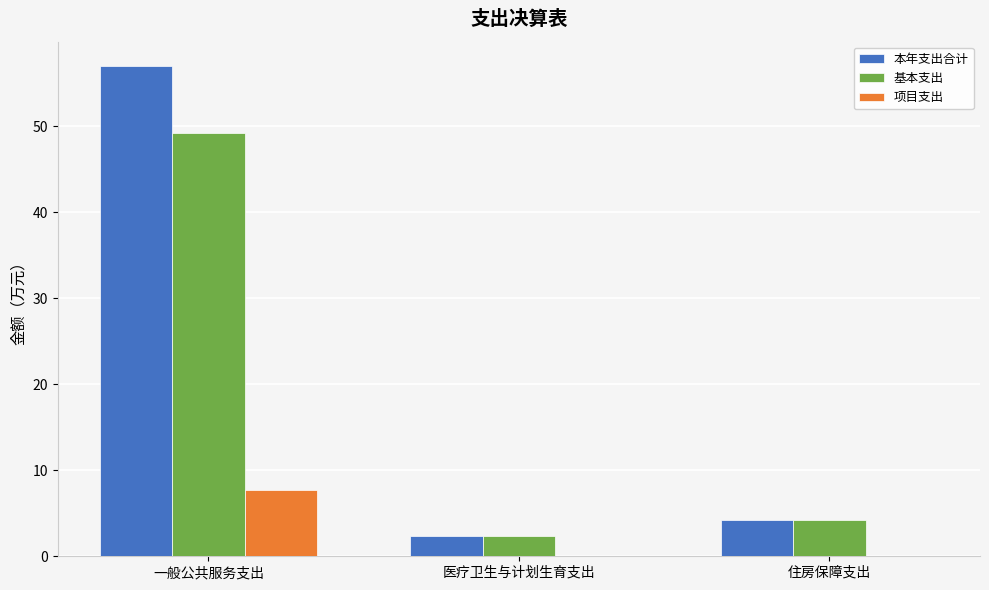

What is the spread (max minus min) of values at 一般公共服务支出?

49.2